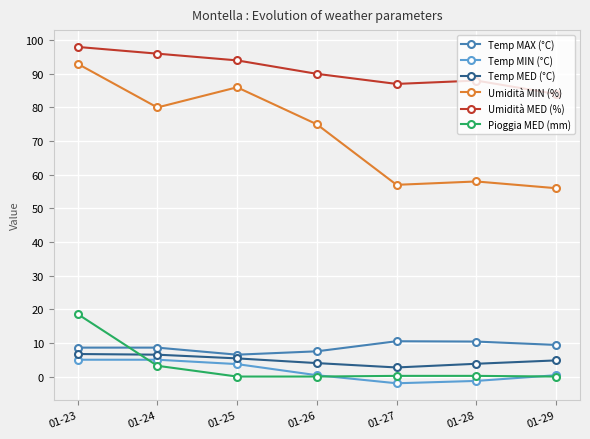

True or false: Umidità MIN (%) and Temp MIN (°C) cross at least once.

False